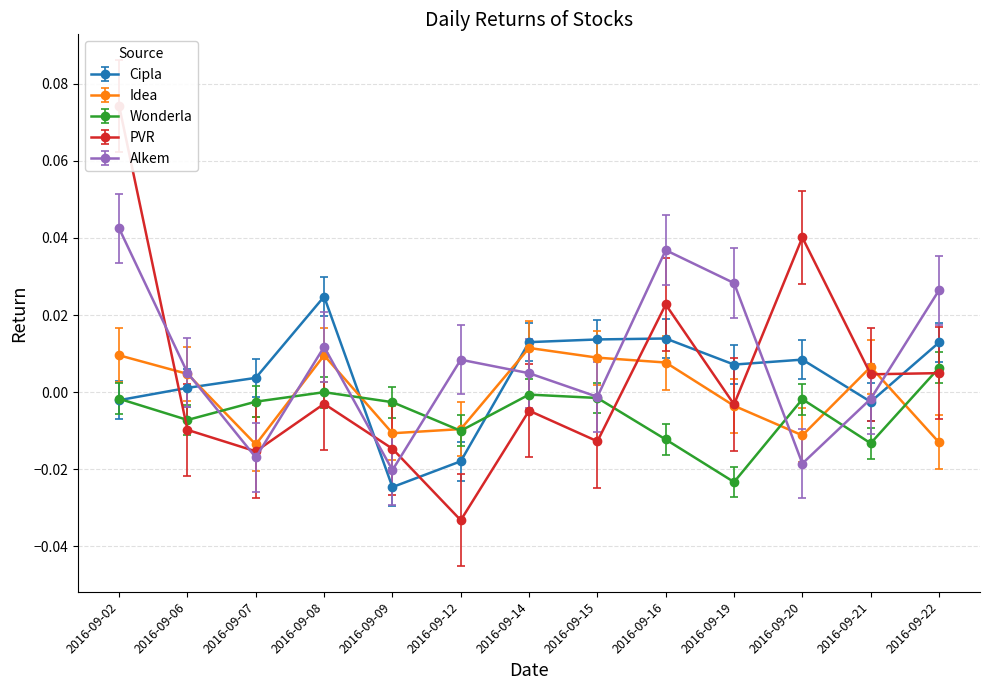

At which label does Alkem reach its peak?

2016-09-02